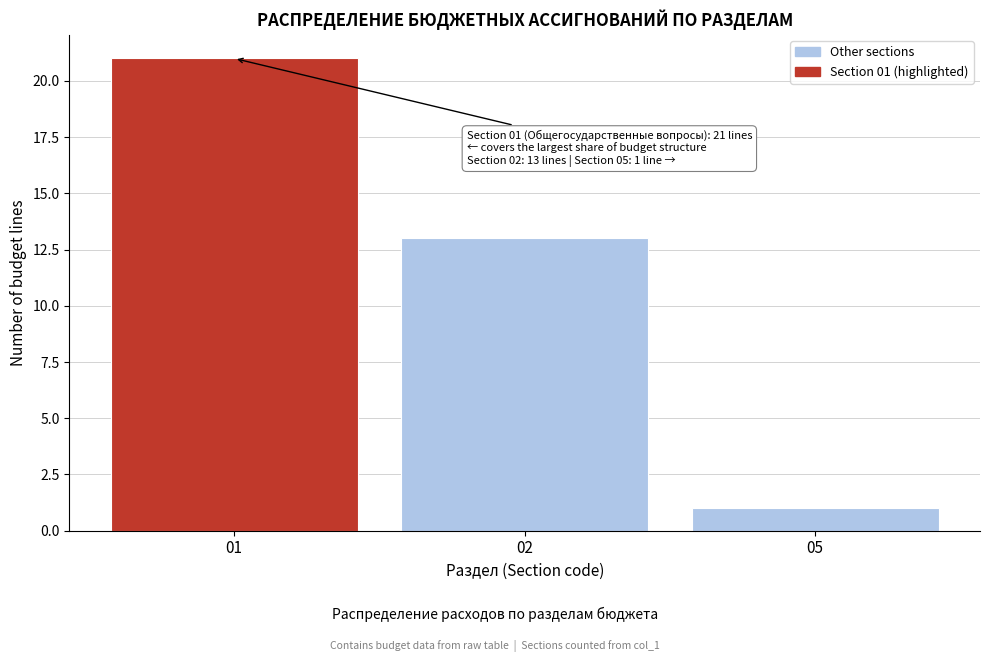

Reading left to right, what are all the values shown in this chart?

21	13	1